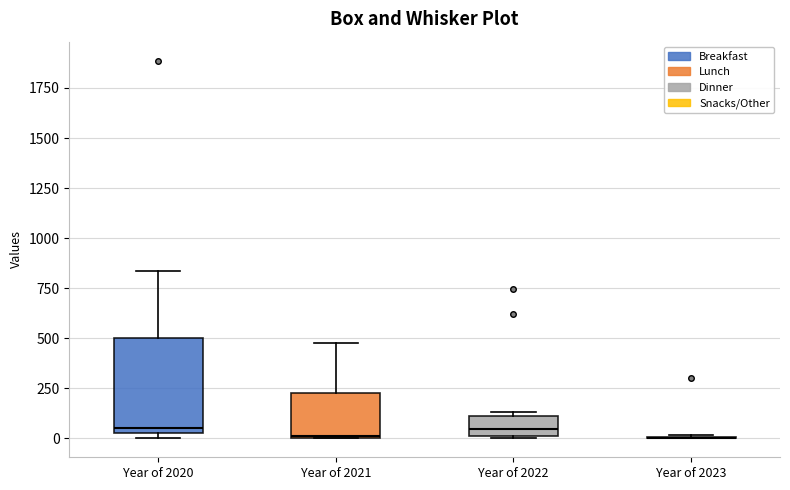

Reading left to right, transcribe this box plot: for each box, give where its median line is, the range the box spans, and where its two whiskers end, as read against the y-axis. The values are not printed on the chart, so give them approximately, as read against the axis.

Year of 2020: median 50, box 0 to 500, whiskers 0 (just below the box's lower edge) to 850
Year of 2021: median 0, box 0 to 250, whiskers 0 to 500
Year of 2022: median 50, box 0 to 100, whiskers 0 to 150
Year of 2023: box collapsed to a line at 0, whiskers 0 to 0